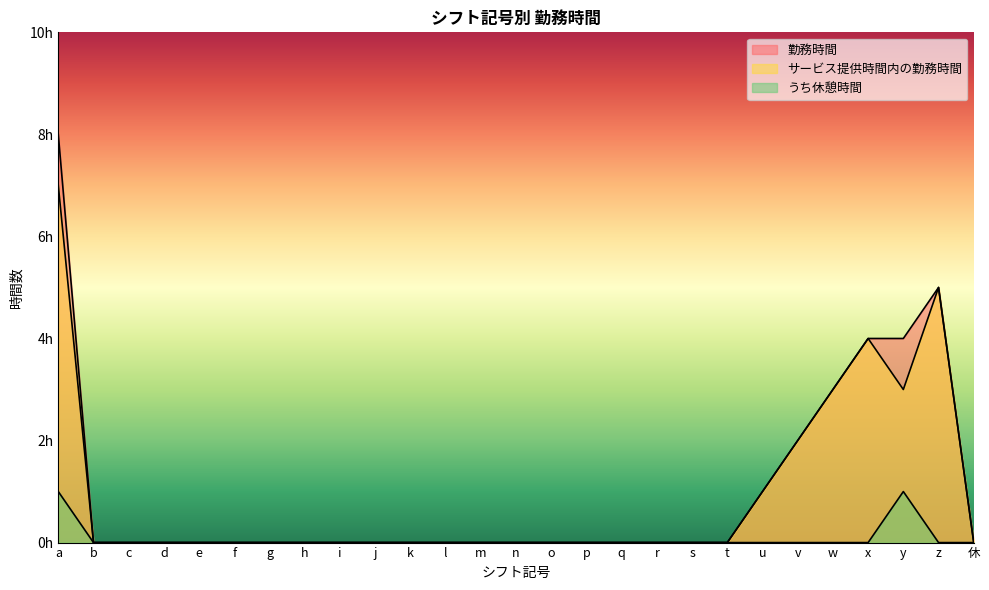

What position from the left is p?

16